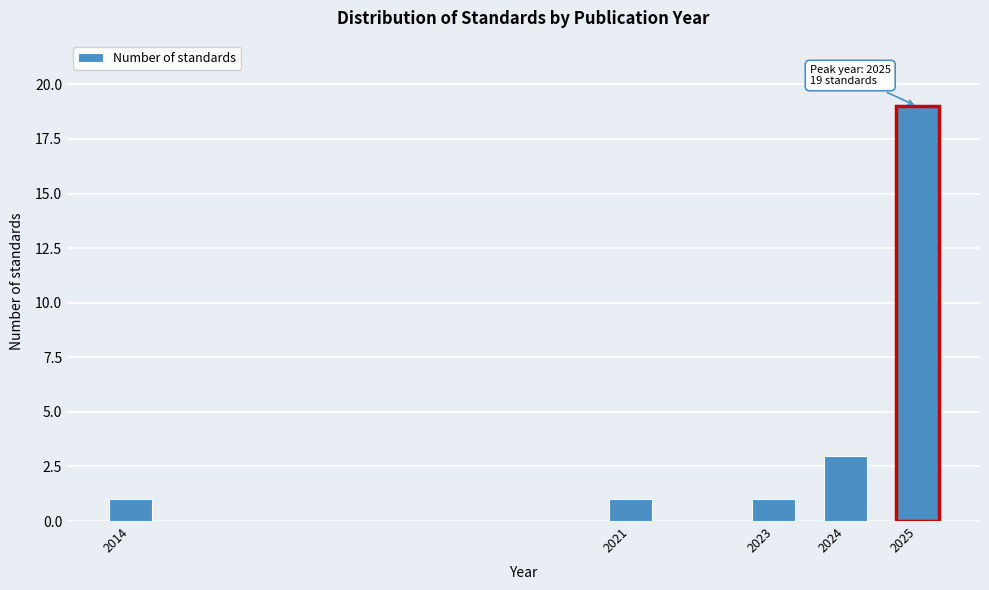

Reading left to right, transcribe all the data shown in this chart.

2014=1	2021=1	2023=1	2024=3	2025=19